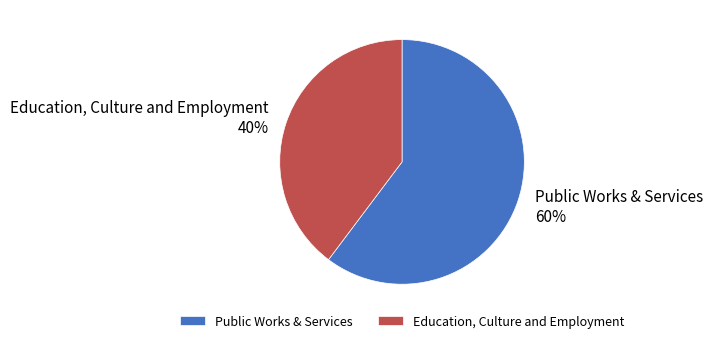

Between Education, Culture and Employment and Public Works & Services, which is larger?

Public Works & Services